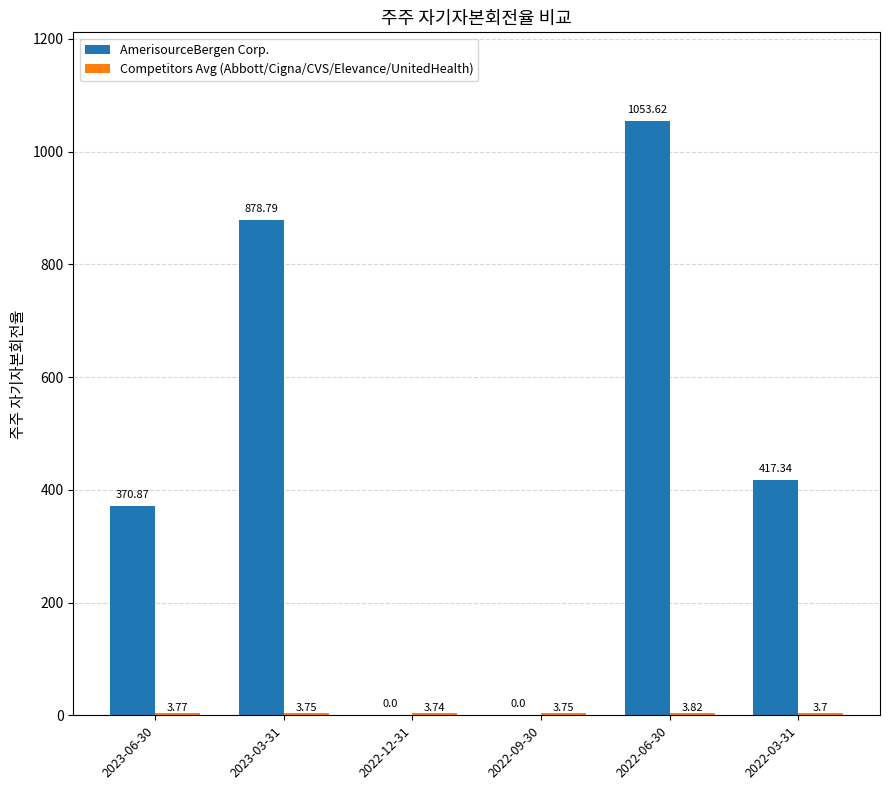

What is the sum of all AmerisourceBergen Corp. values?

2720.6